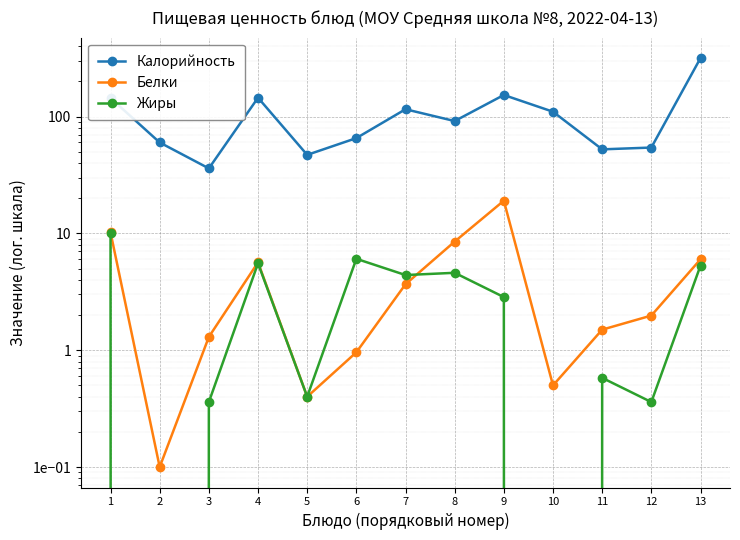

At which category does Жиры reach its first local valley?

2